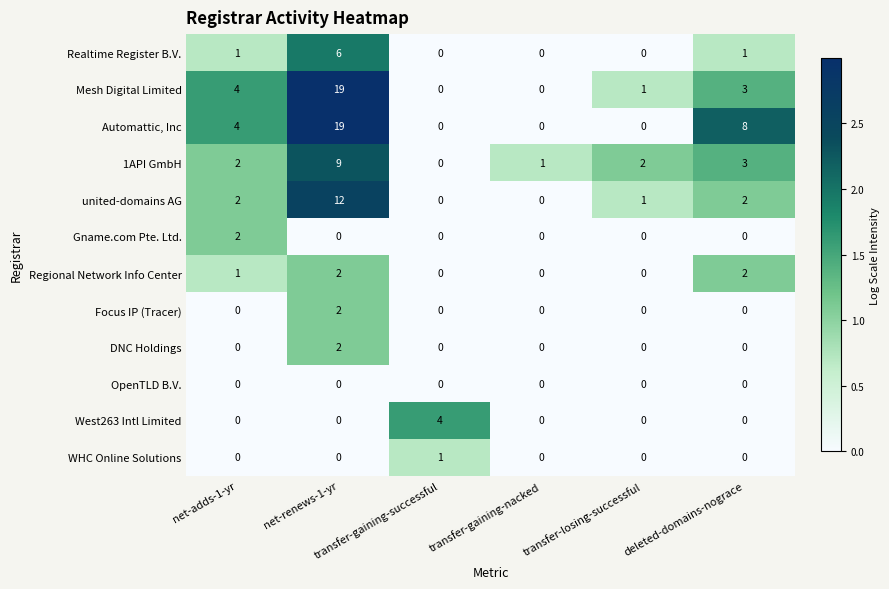

What is the maximum value shown in the chart?

19